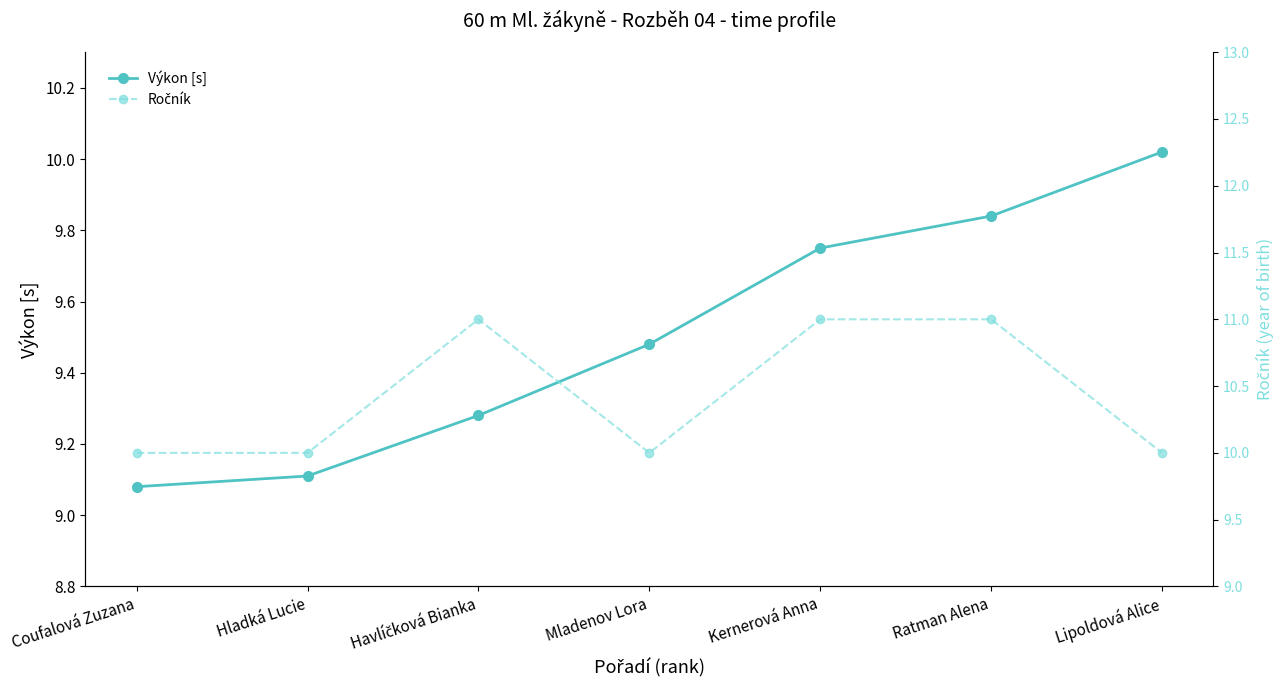

Between Havlíčková Bianka and Ratman Alena, which series saw the biggest shift?

Výkon [s]